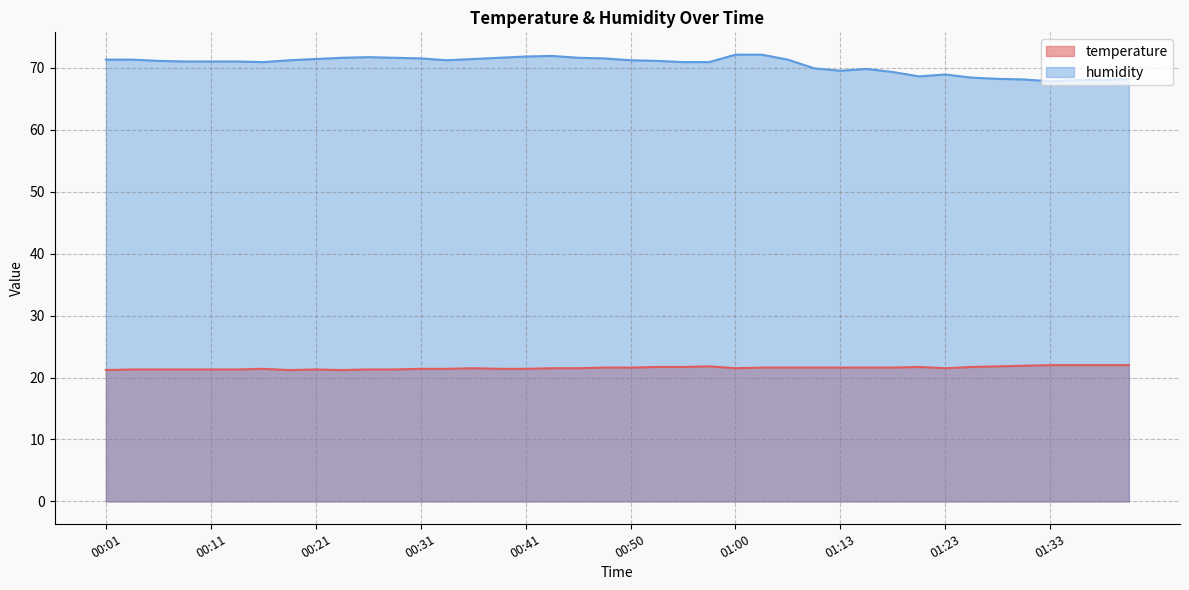

Which series has the widest spread of values?

humidity